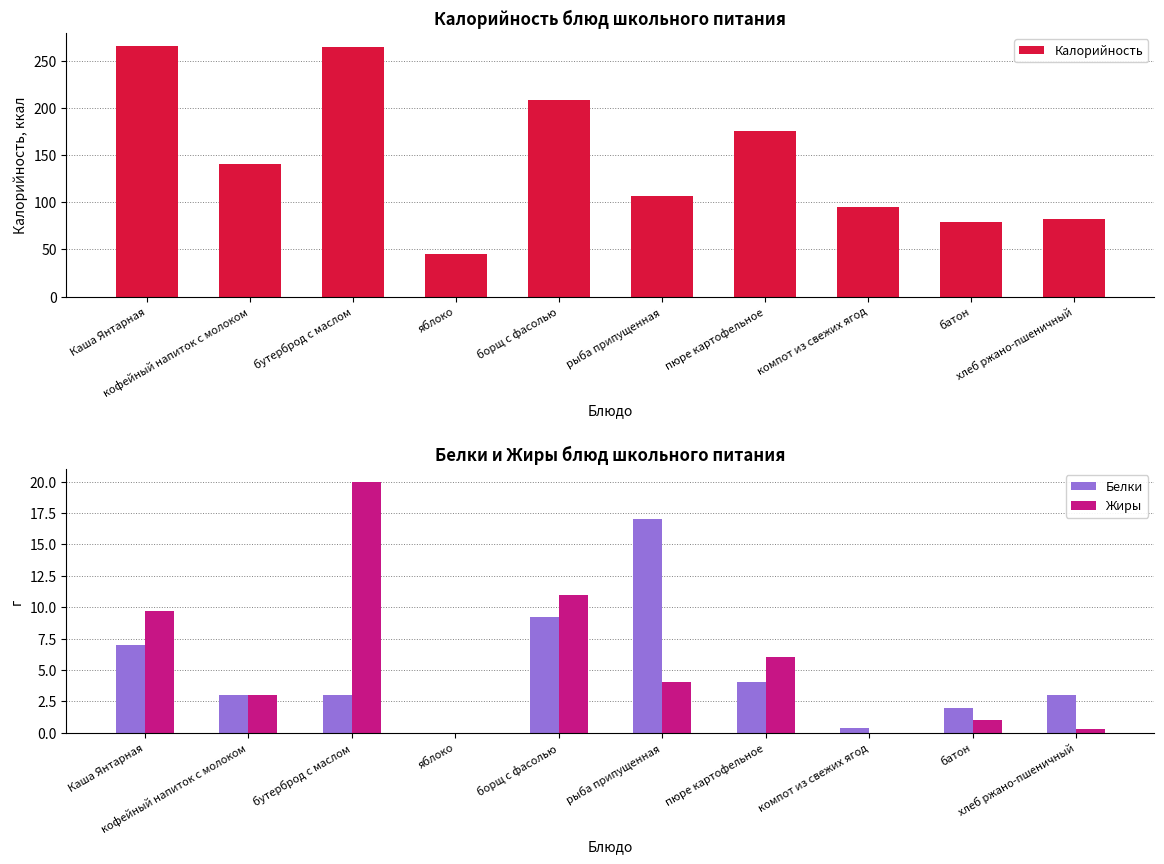

List the labels in order of Белки value, smallest first.

яблоко, компот из свежих ягод, батон, кофейный напиток с молоком, бутерброд с маслом, хлеб ржано-пшеничный, пюре картофельное, Каша Янтарная, борщ с фасолью, рыба припущенная